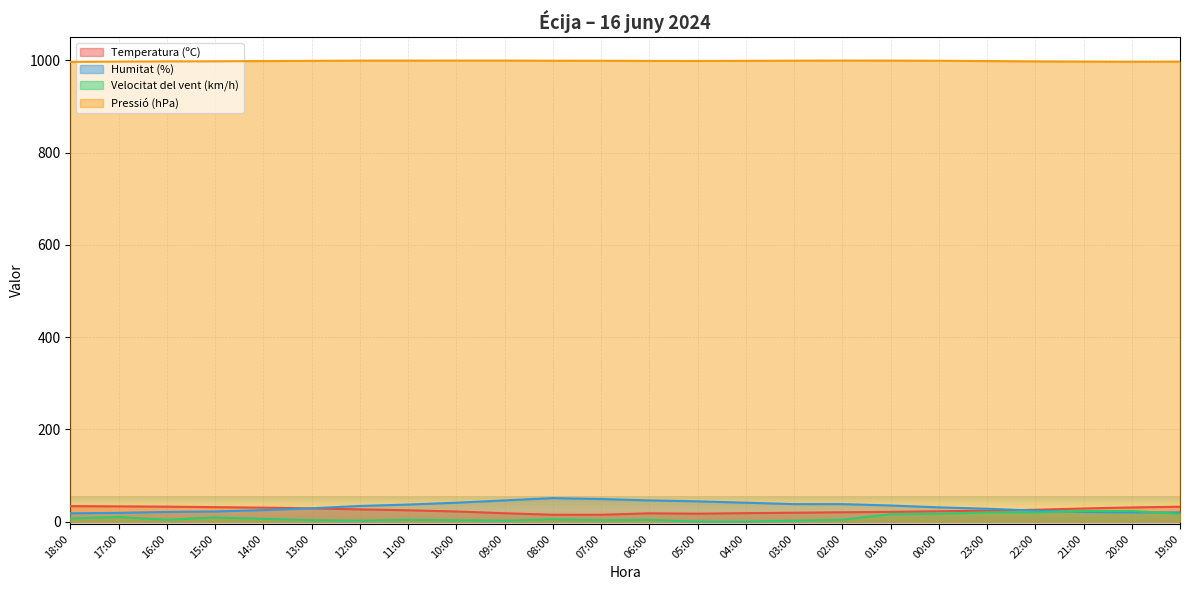

True or false: Humitat (%) and Pressió (hPa) intersect in this chart.

False